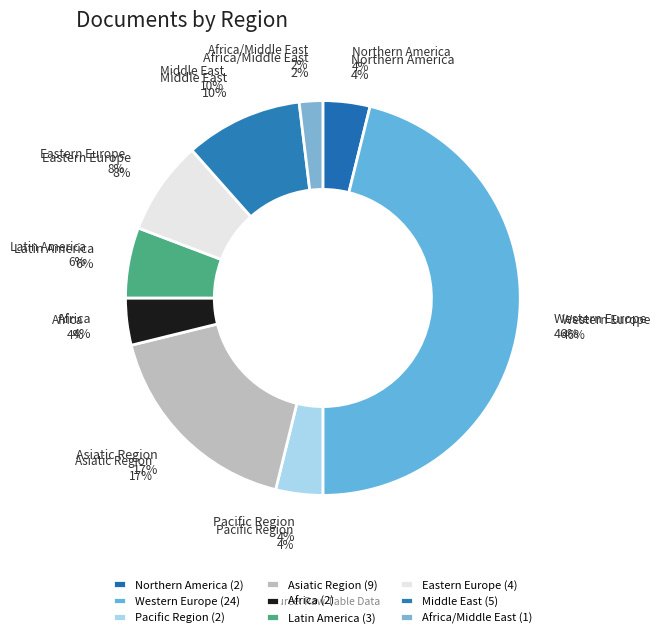

To the nearest percent, what percentage of the pie is Pacific Region?

4%